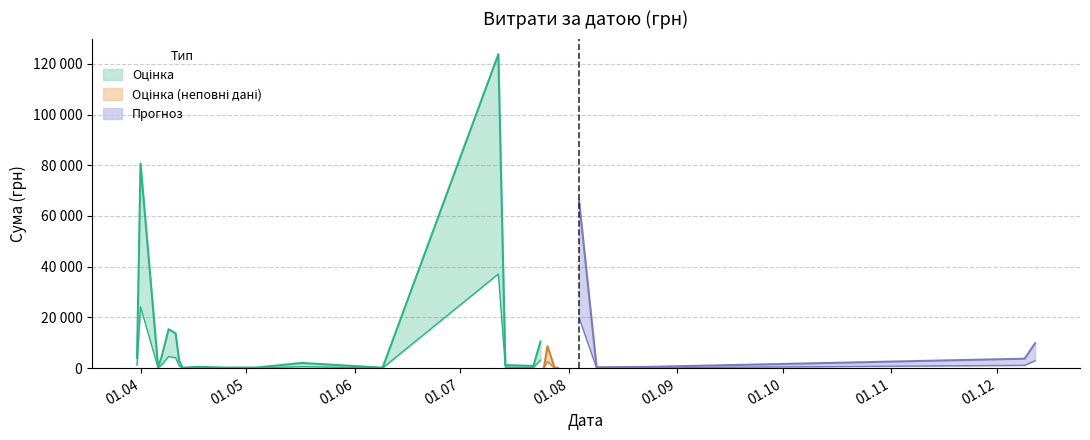

Which category has the lowest value across all series?

24.07.2016